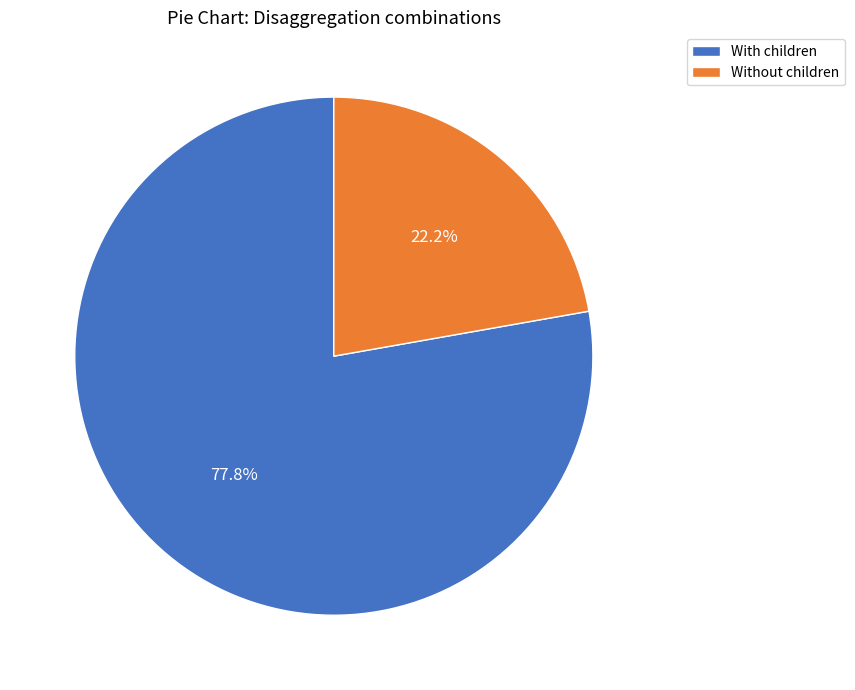

Combined, do Without children and With children account for over 50%?

Yes